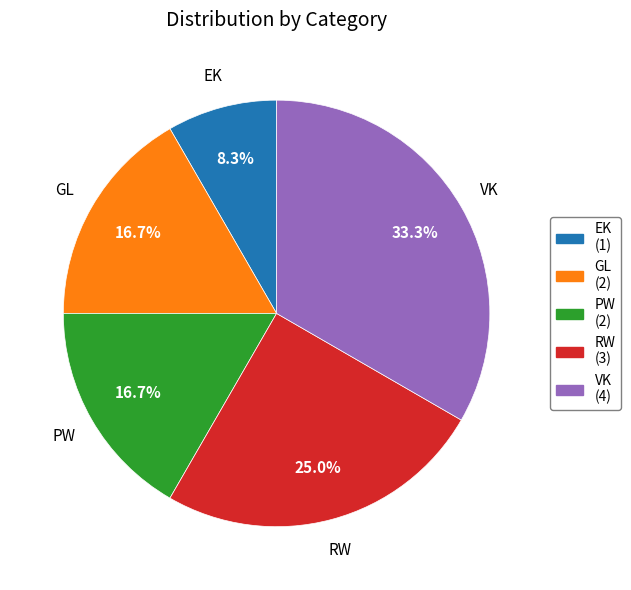

Which slice is the largest?

VK